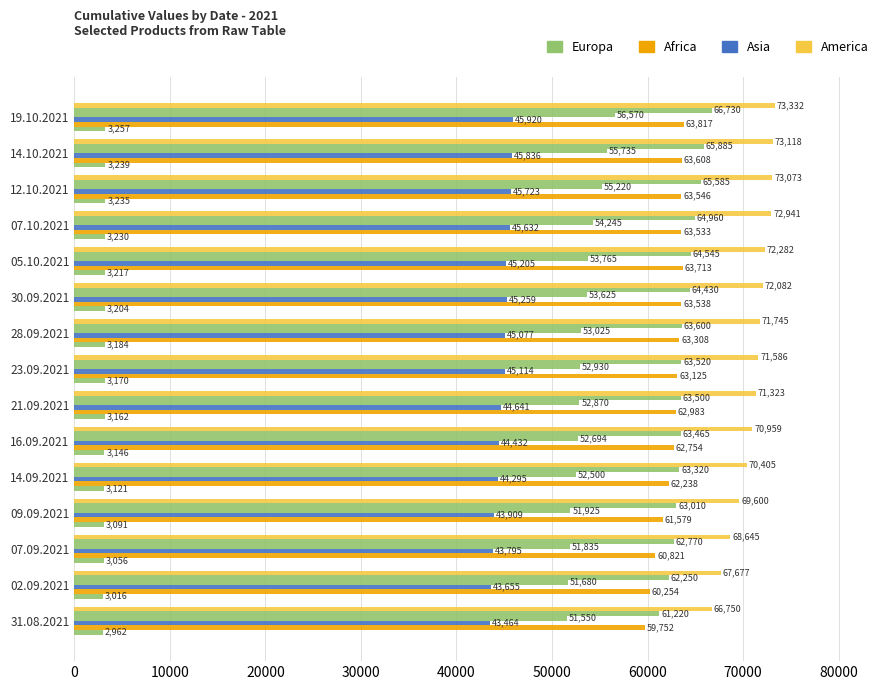

True or false: 12M 2500 has a value of 30567 at 12.10.2021.

False